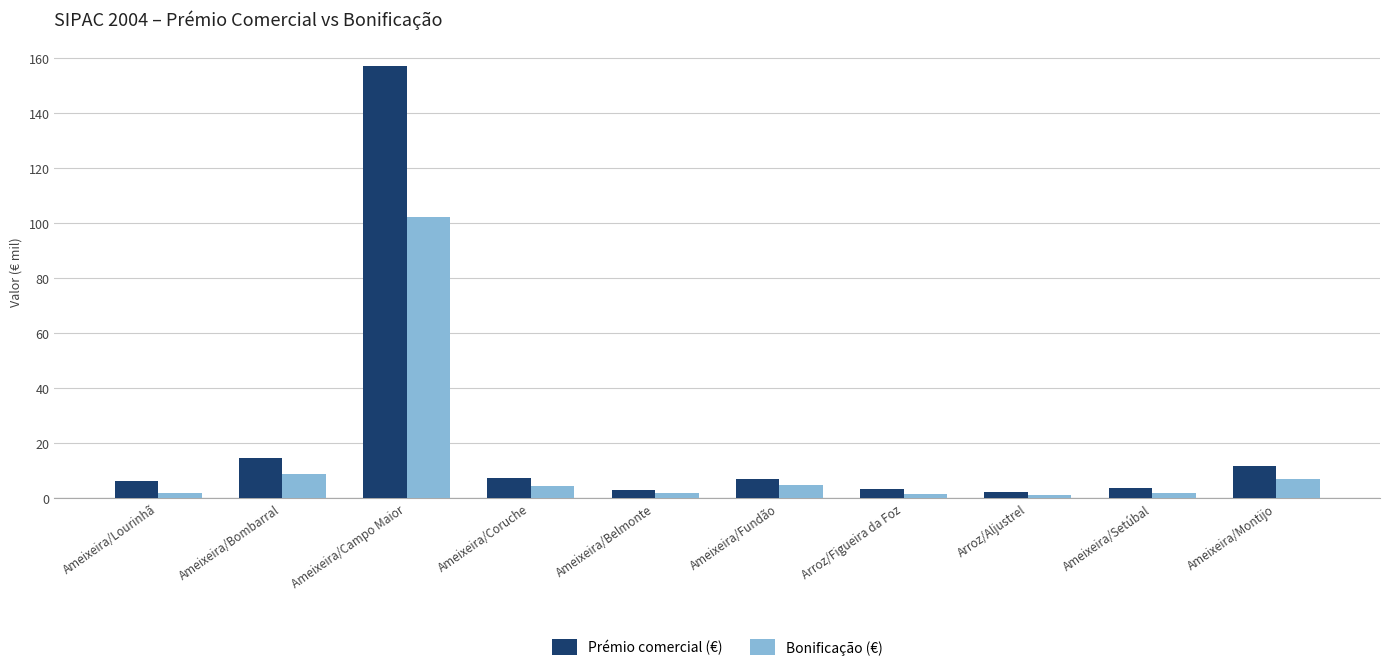

What is the value of the Prémio comercial (€) bar at the 10th from the left?

11.6